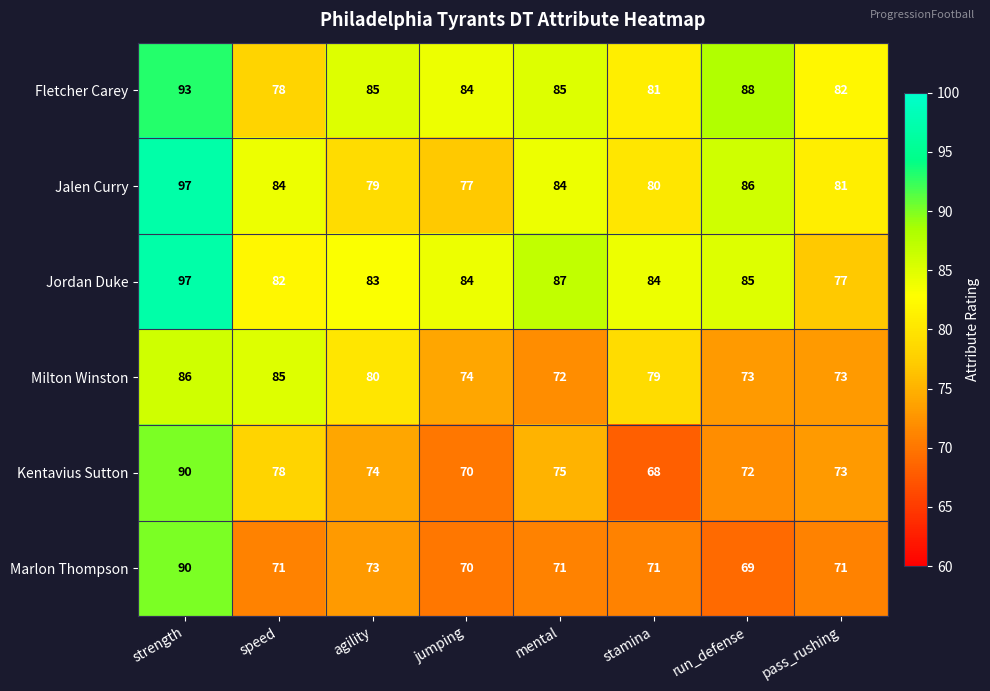

What is the minimum value shown in the chart?

68